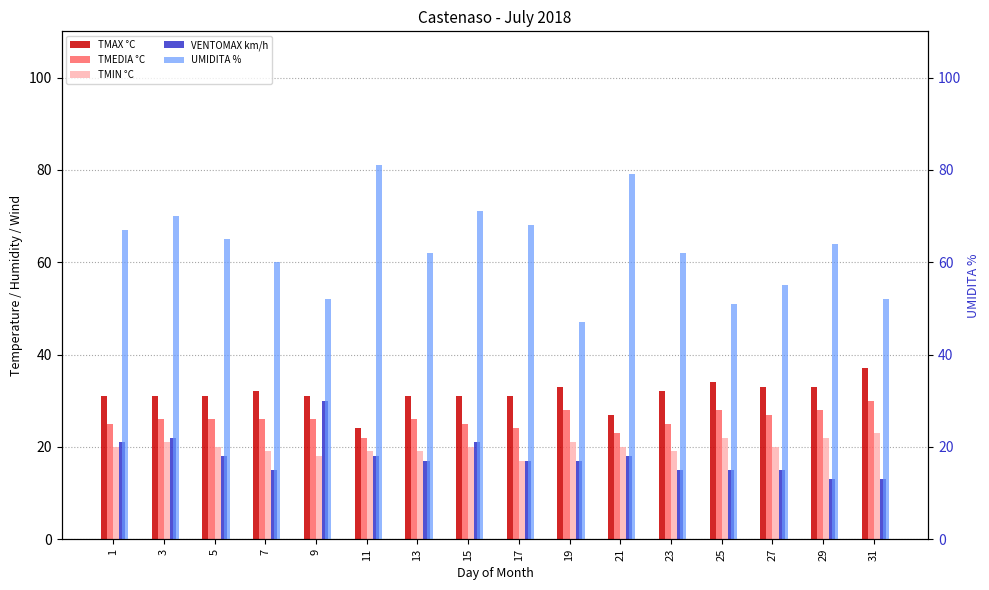

At which category is the sum across all series the highest?

3